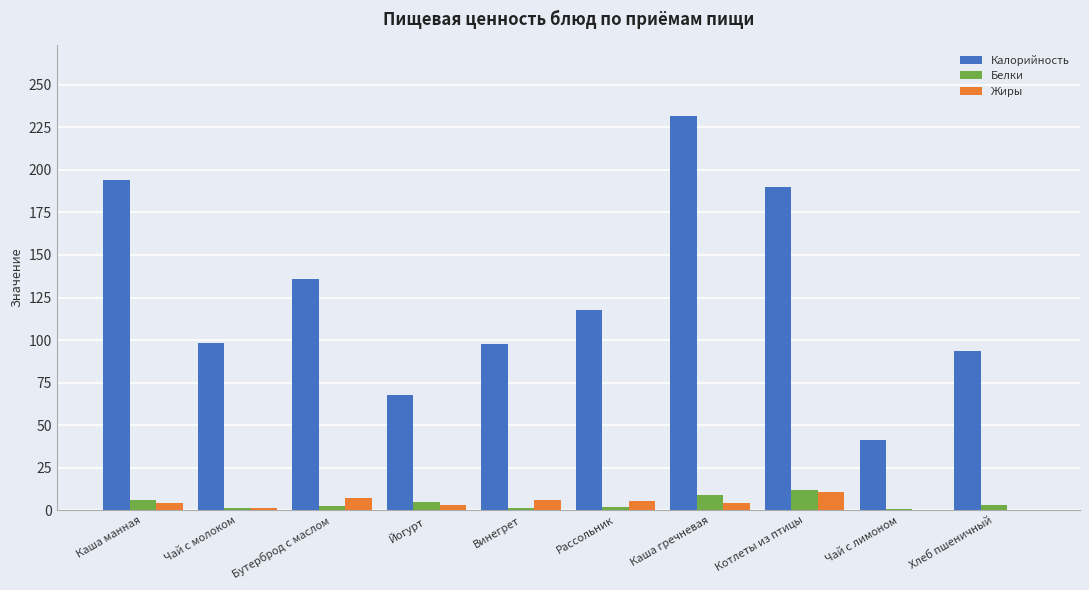

What is the sum of all Жиры values?

43.1